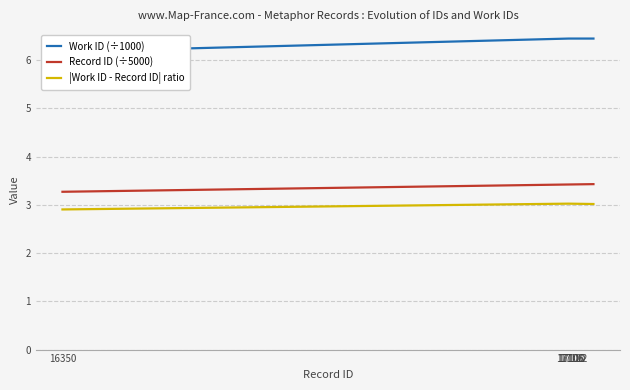

What is the lowest value of the Record ID (÷5000) series?

3.3